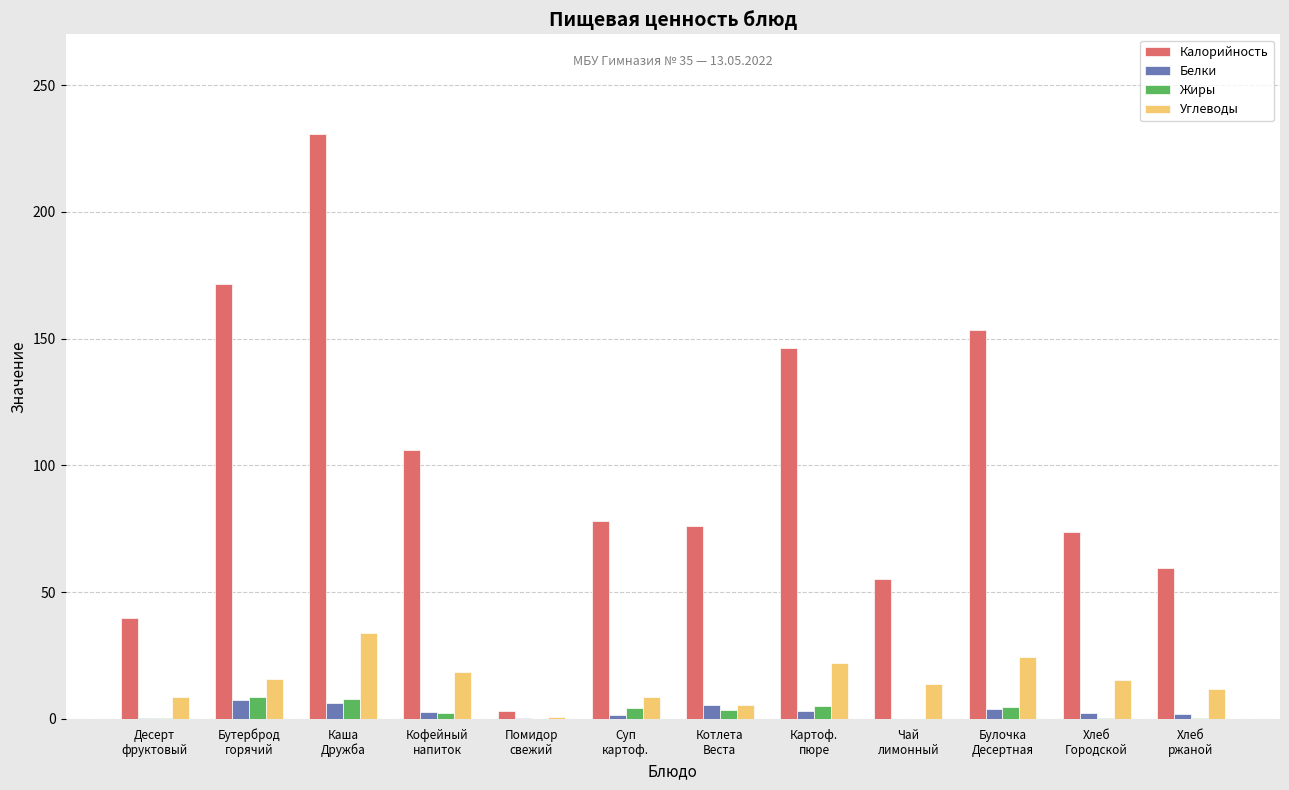

What is the sum of all Жиры values?

37.4